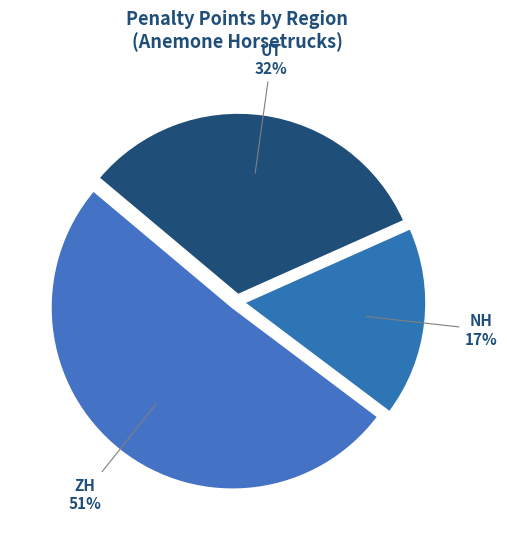

What percentage is the UT slice, to the nearest percent?

32%